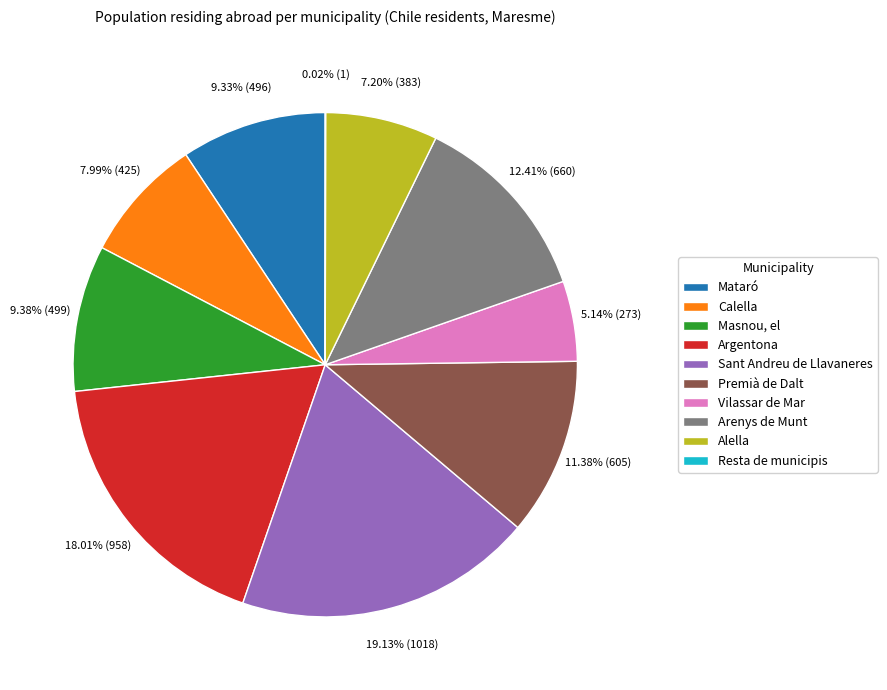

What is the ratio of the value at Arenys de Munt to the value at Alella?

1.7